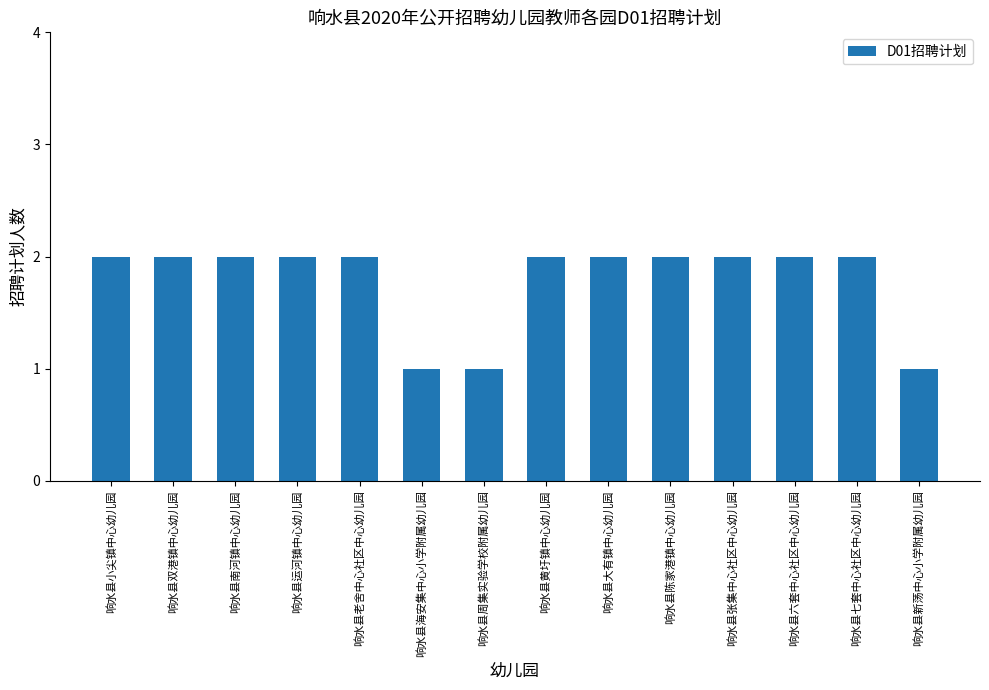

True or false: the data shows 2 at 响水县新荡中心小学附属幼儿园.

False